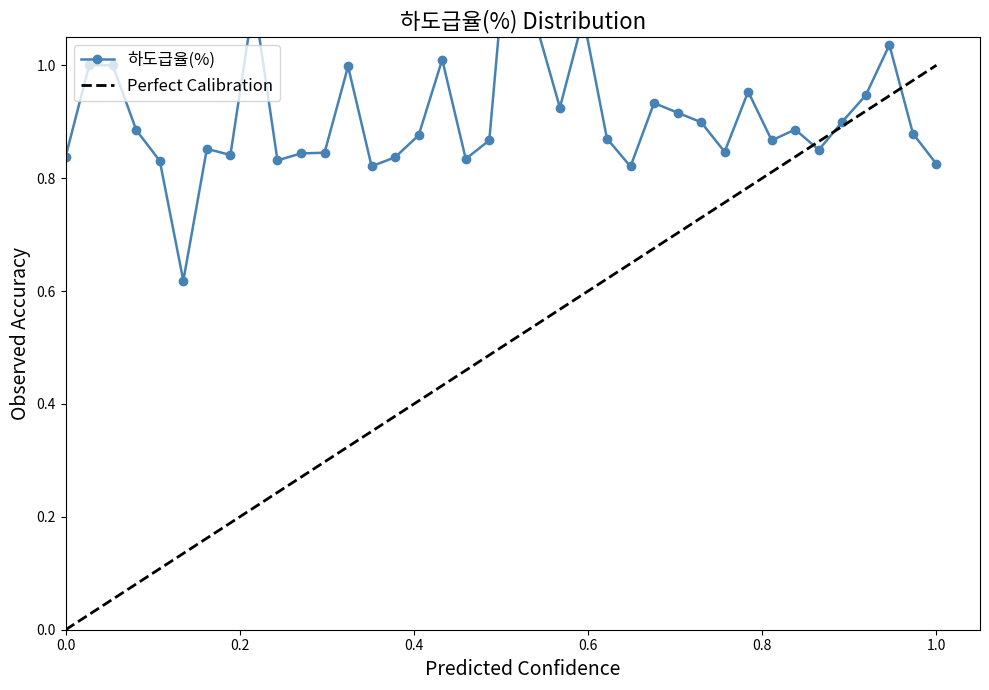

What is the maximum value shown in the chart?

1.3